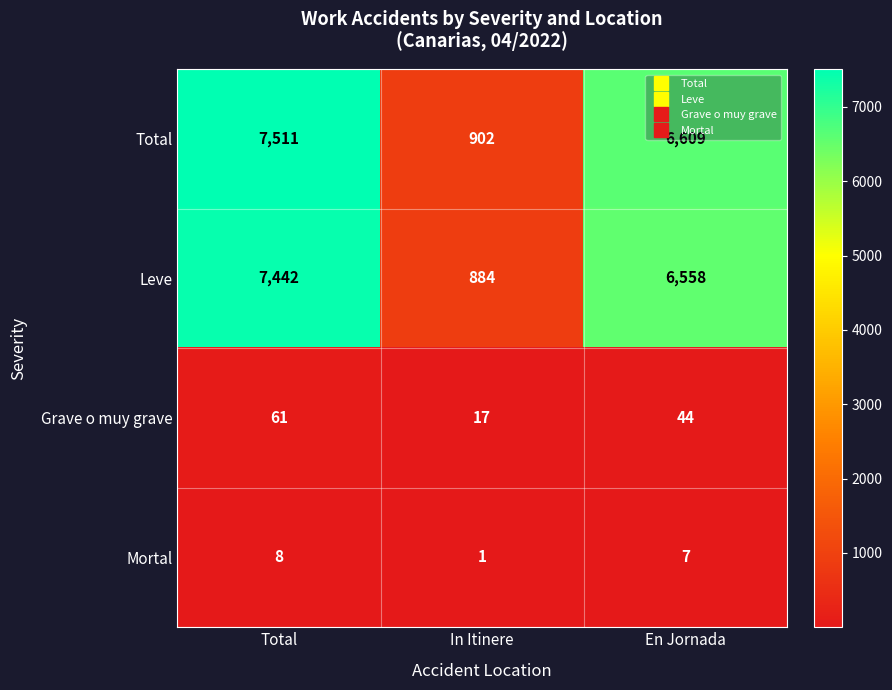

What is the total value across all series at In Itinere?

1804